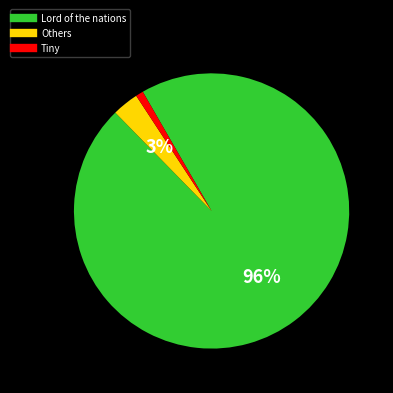

Does any single category account for the majority?

Yes